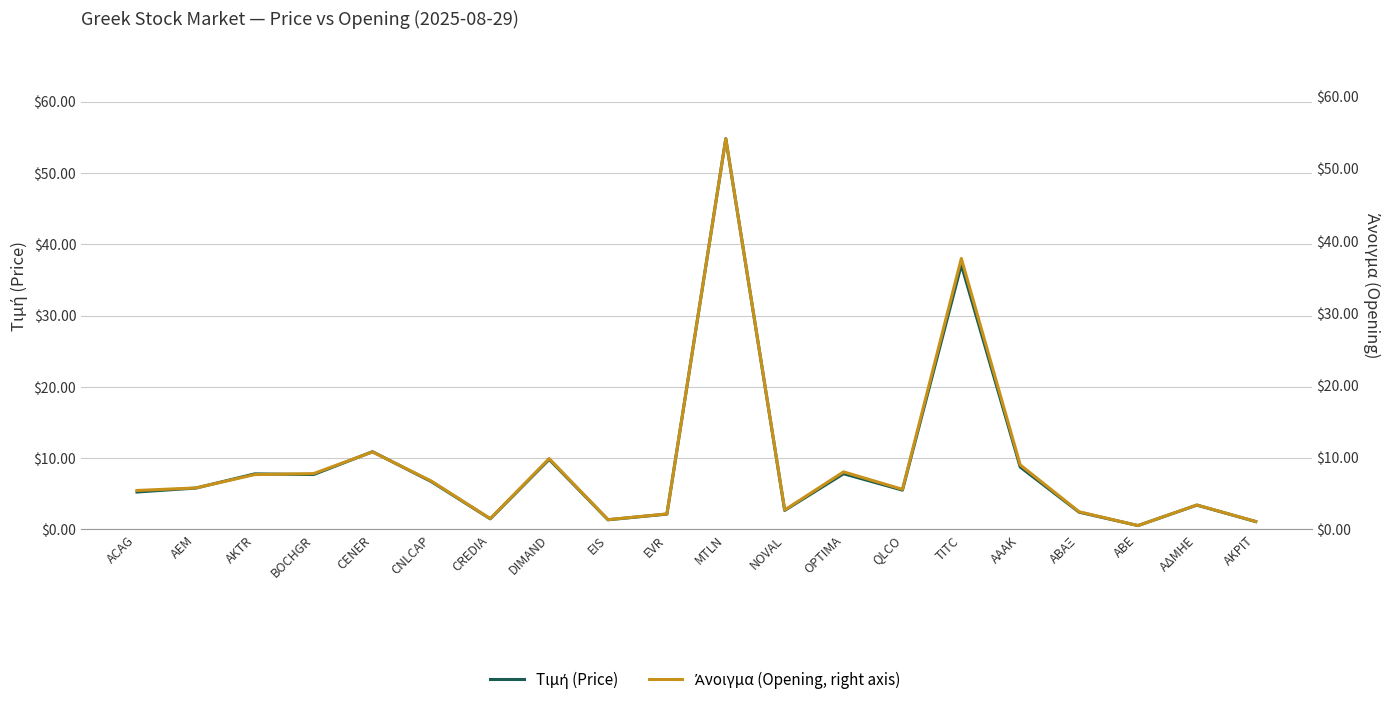

What is the value of the Τιμή (Price) point at the 1st from the left?

5.2